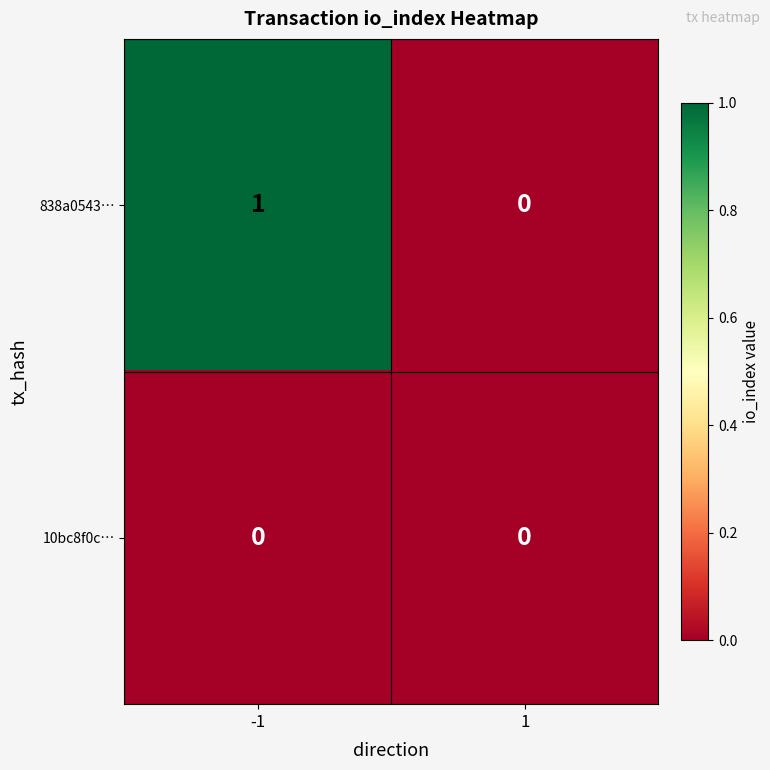

Rank the series at -1 from lowest to highest value.

10bc8f0c…, 838a0543…